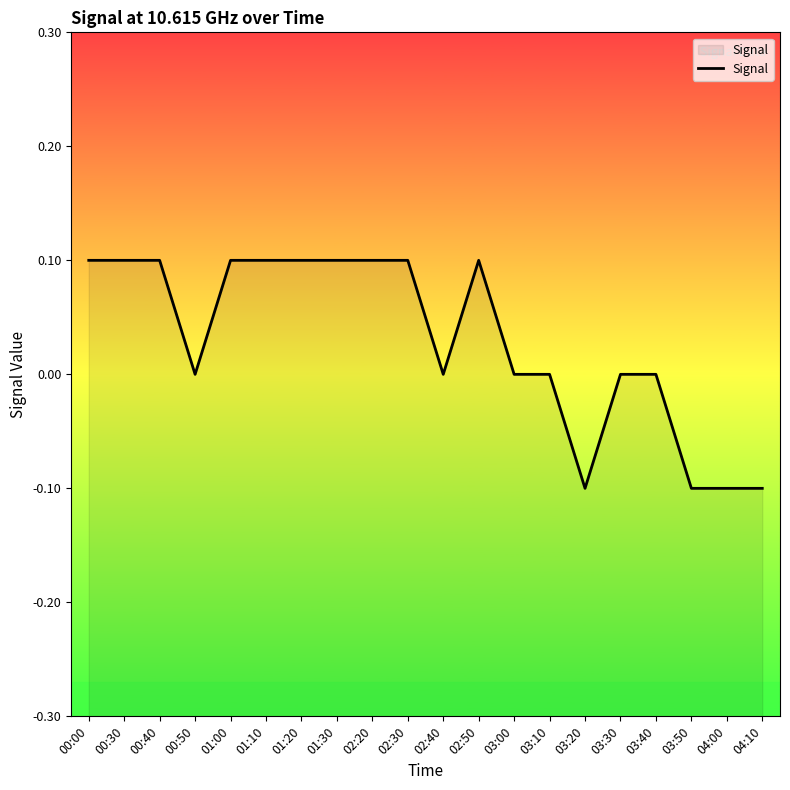

Which has a higher value, 00:00 or 04:10?

00:00